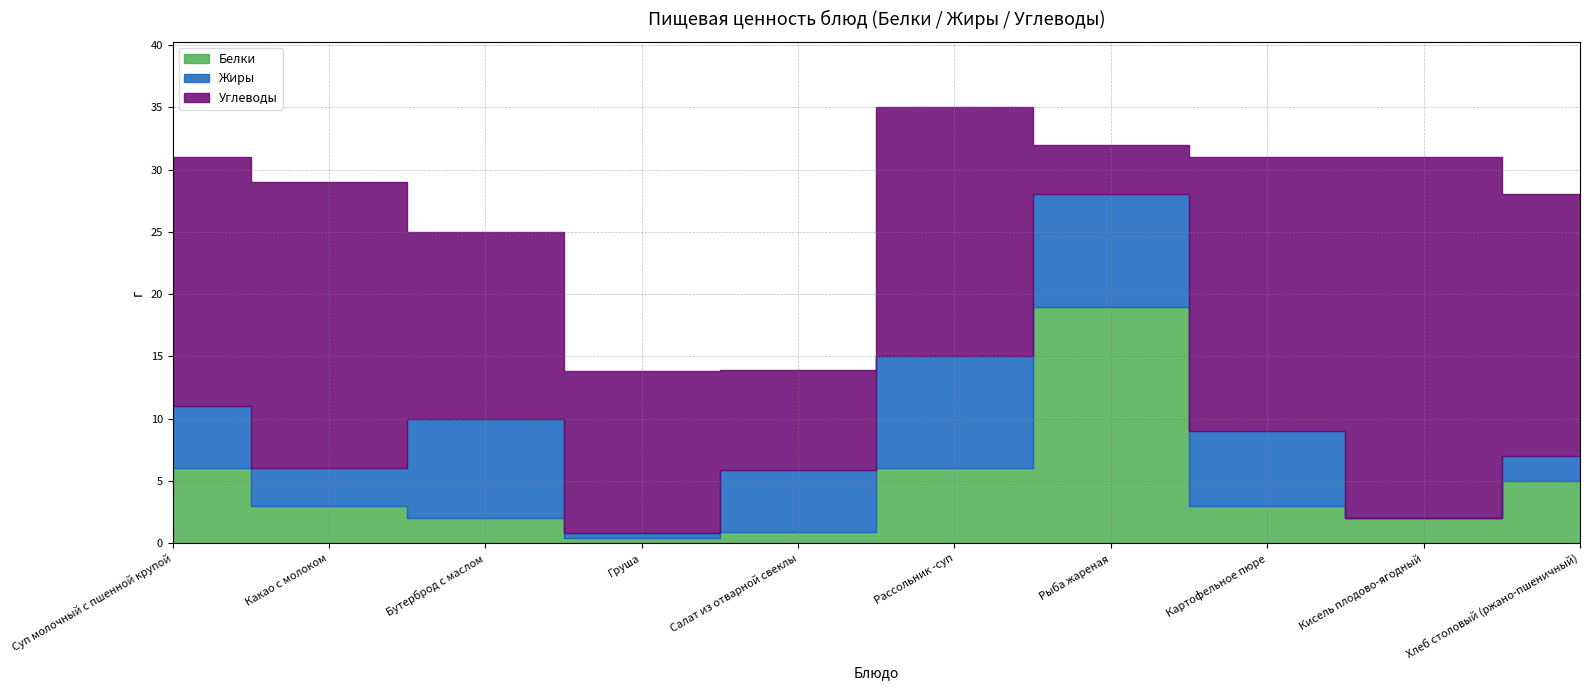

Which series has the largest total across all categories?

Углеводы